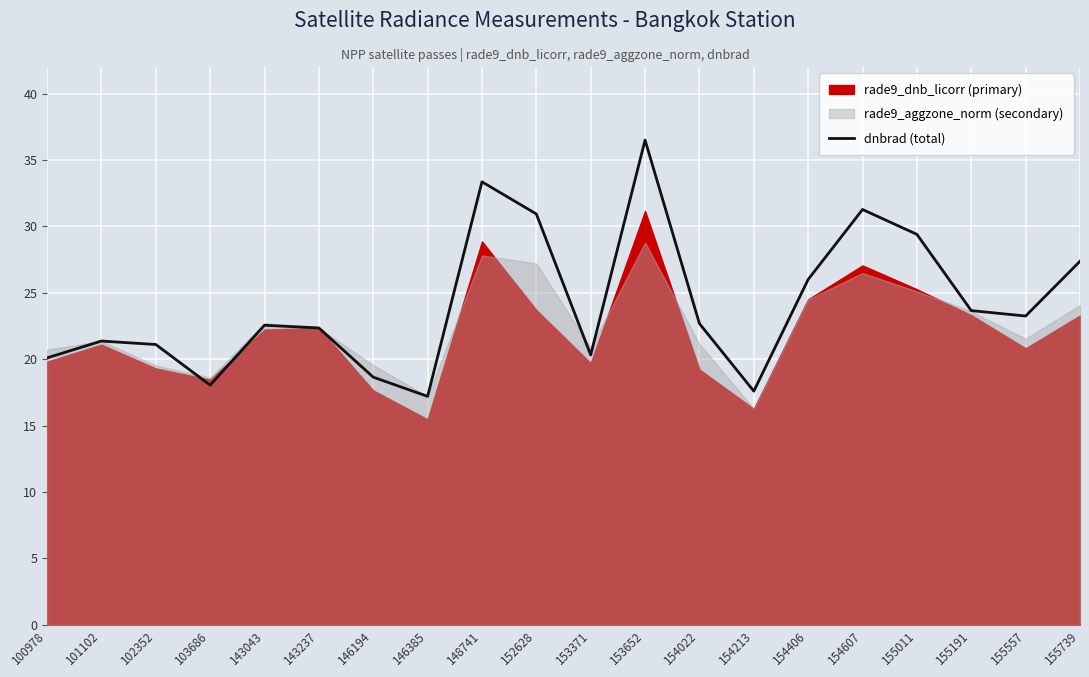

Reading right to left, what are all the values shown in this chart?

155739=27.4	155557=23.3	155191=23.7	155011=29.4	154607=31.3	154406=26.0	154213=17.6	154022=22.7	153652=36.5	153371=20.3	152628=30.9	148741=33.4	146385=17.2	146194=18.6	143237=22.4	143043=22.6	103686=18.1	102352=21.1	101102=21.4	100978=20.1